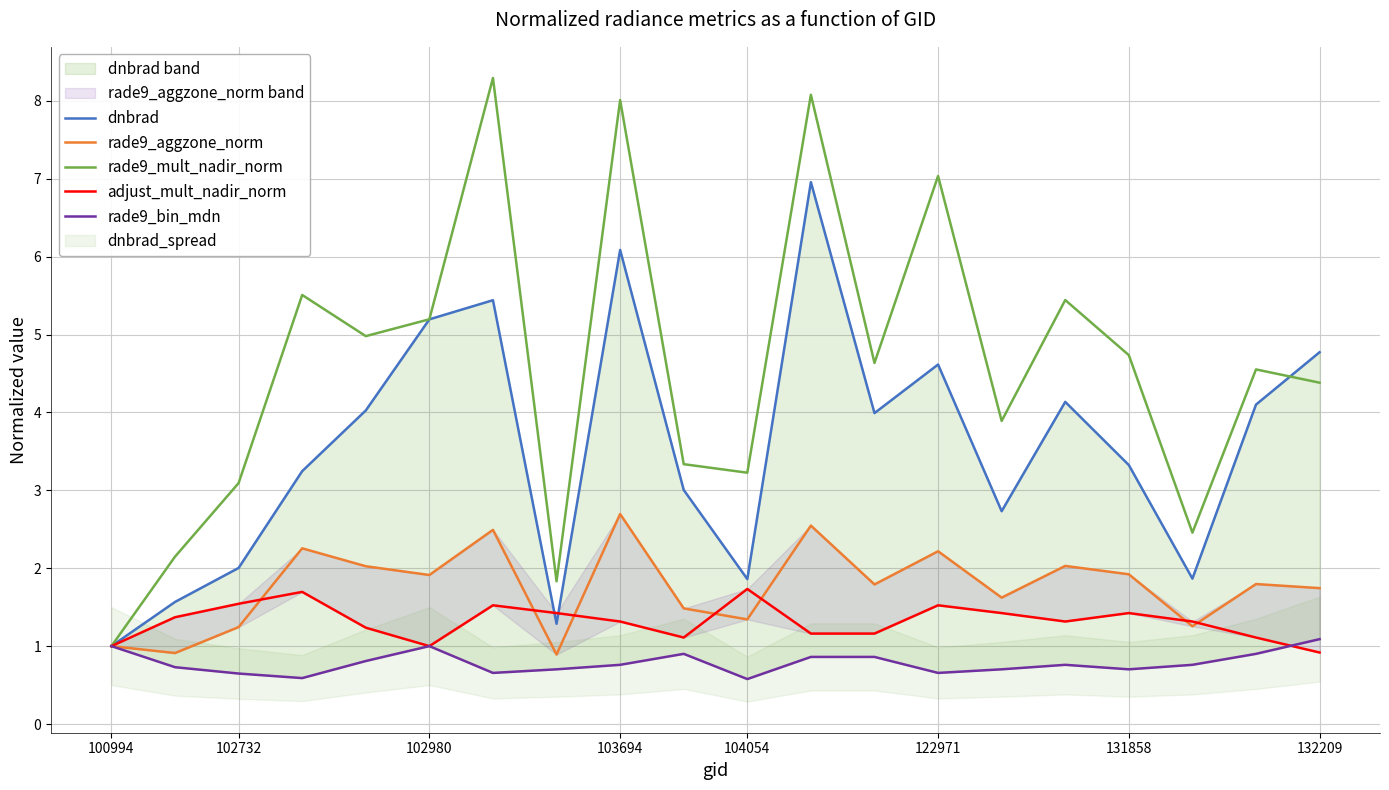

What is the difference between the maximum and minimum values in the adjust_mult_nadir_norm series?

0.8